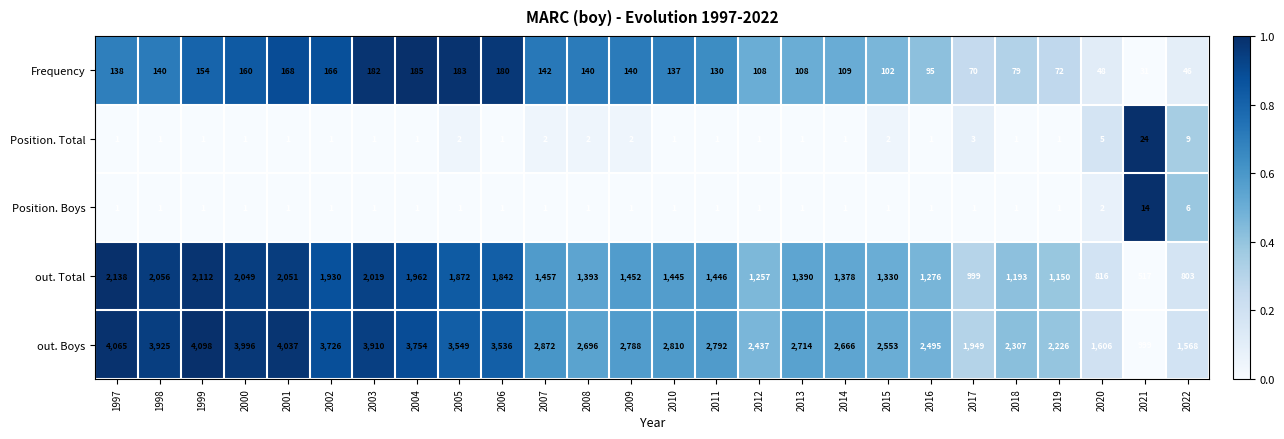

What is the total value across all series at 2018?

3581